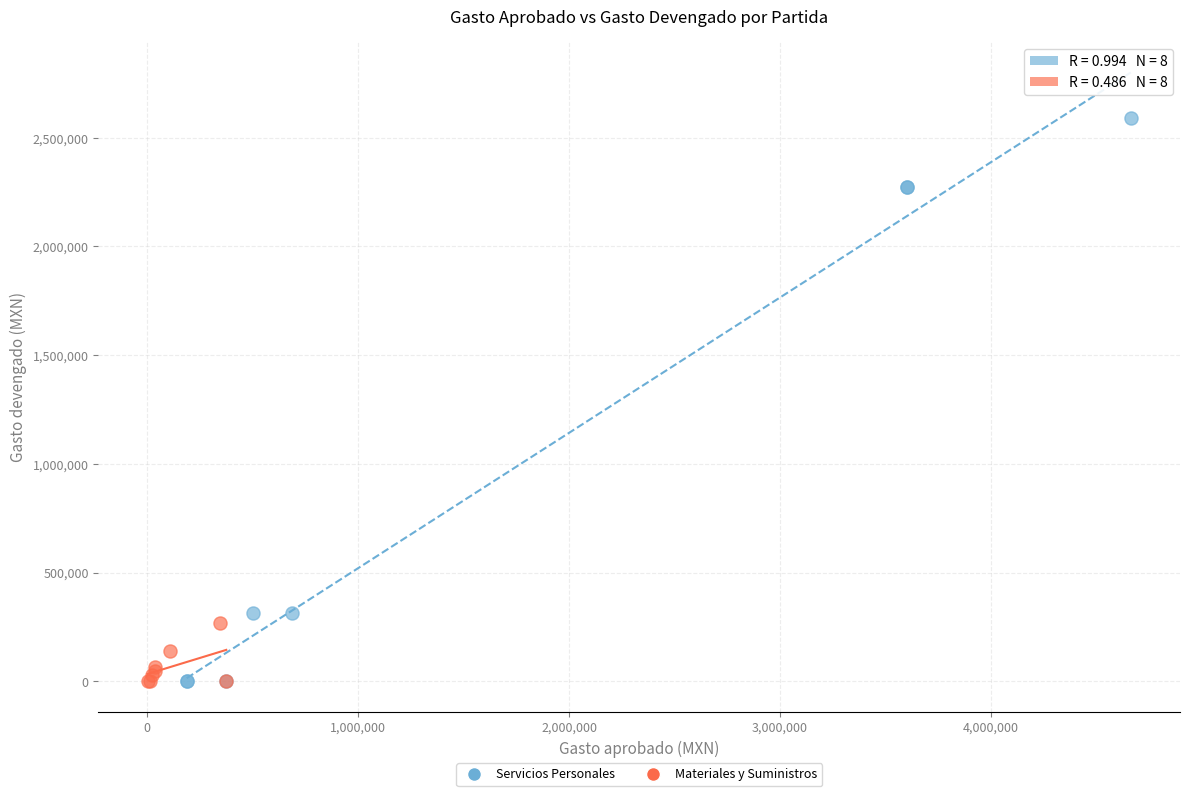

Which series has the widest spread of Y values?

Servicios Personales